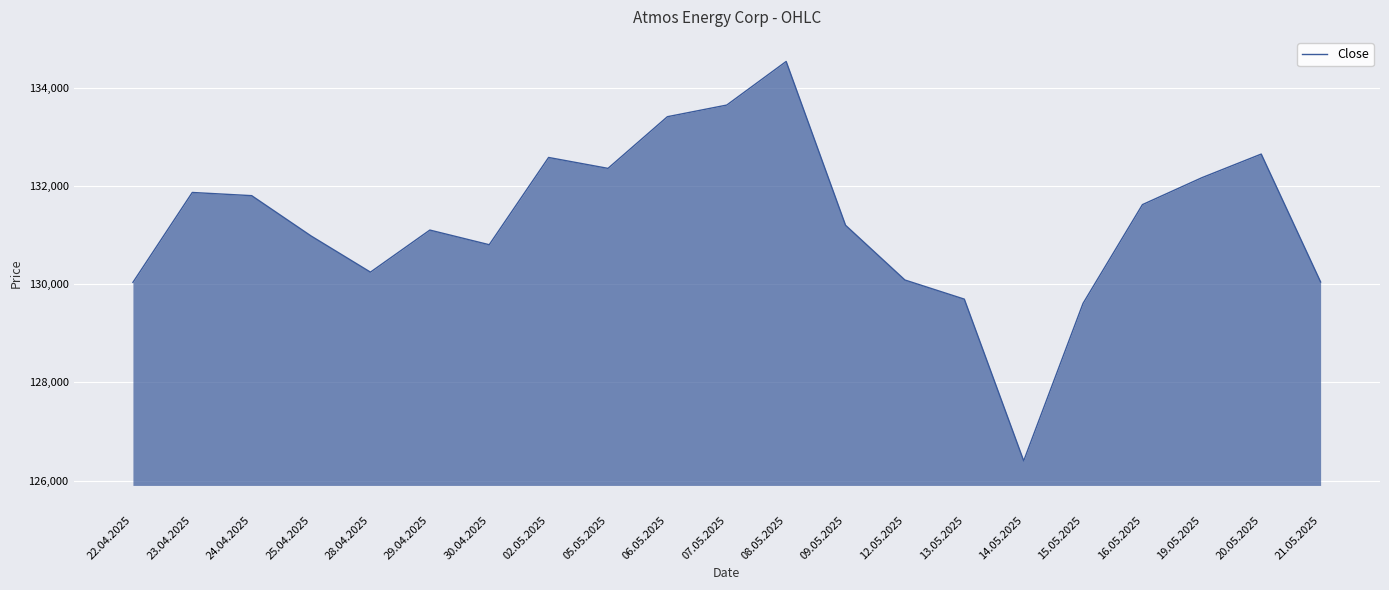

At which category does the chart reach its minimum across all series?

14.05.2025